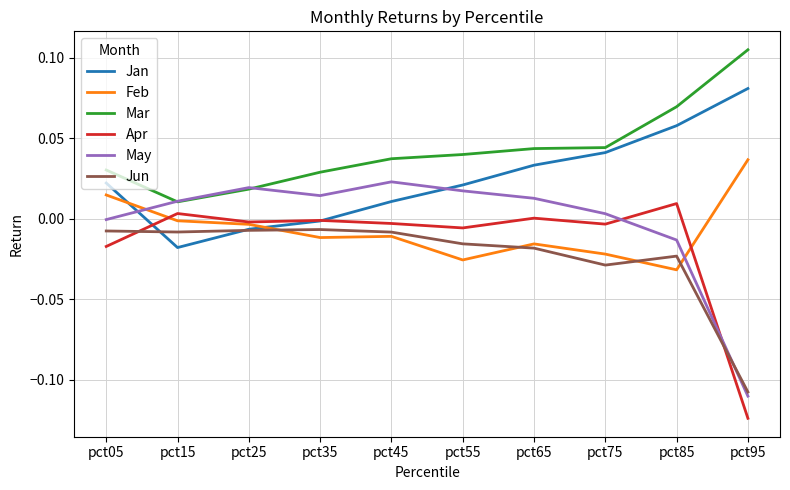

What is the spread (max minus min) of values at pct95?

0.2